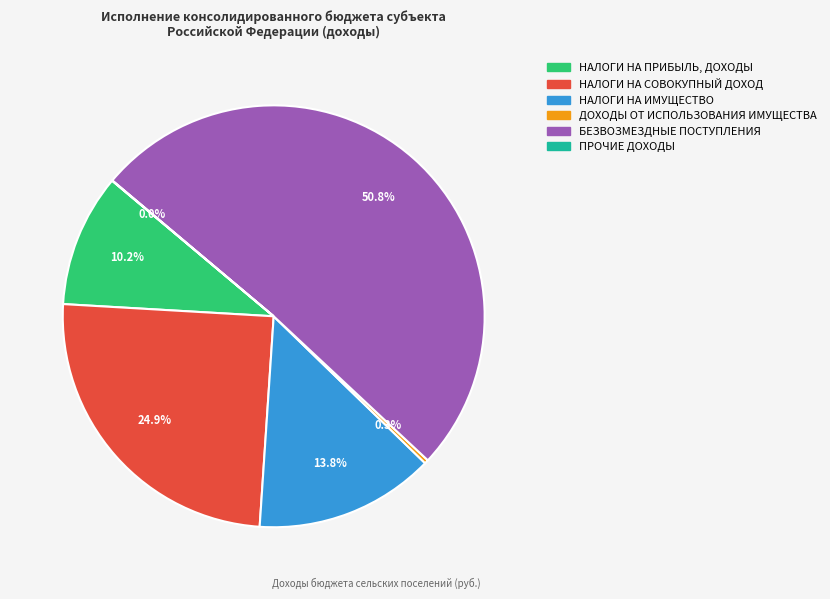

Do НАЛОГИ НА СОВОКУПНЫЙ ДОХОД and НАЛОГИ НА ИМУЩЕСТВО together represent more than half of the pie?

No